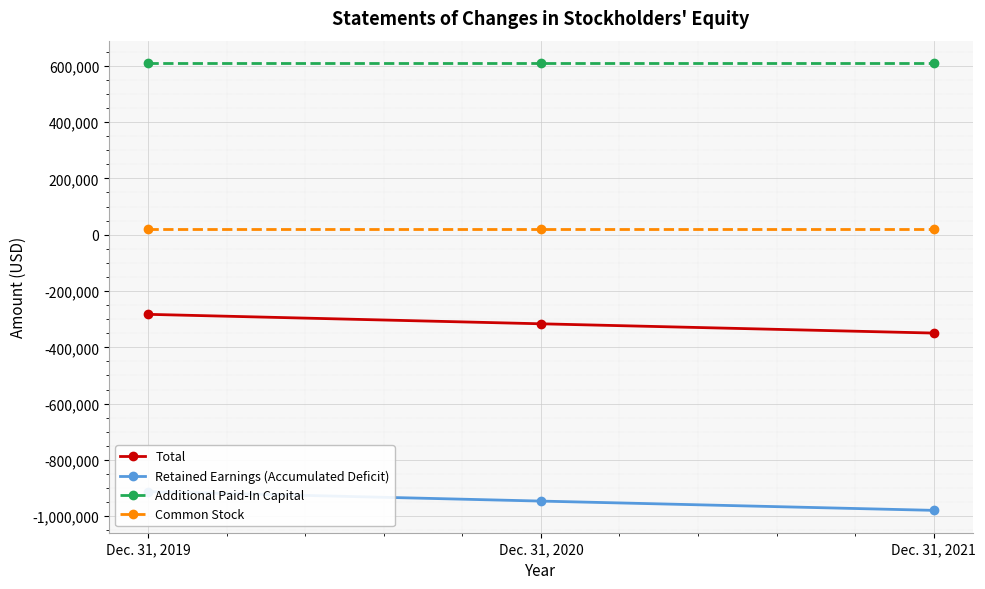

The Common Stock series shows 20006 at Dec. 31, 2020. True or false?

True